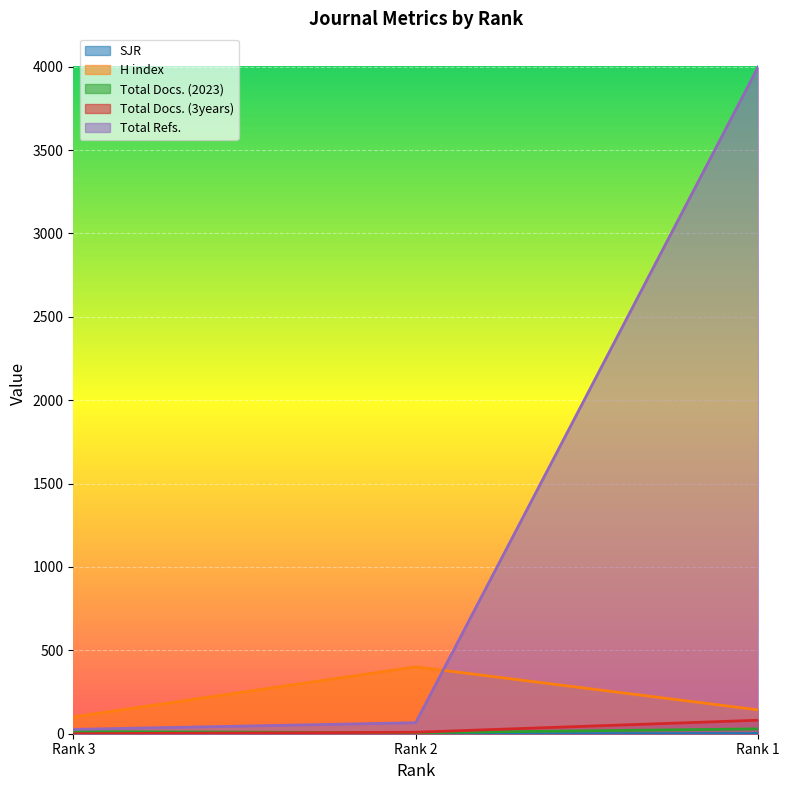

What value does the H index series have at Rank 2?

401.0